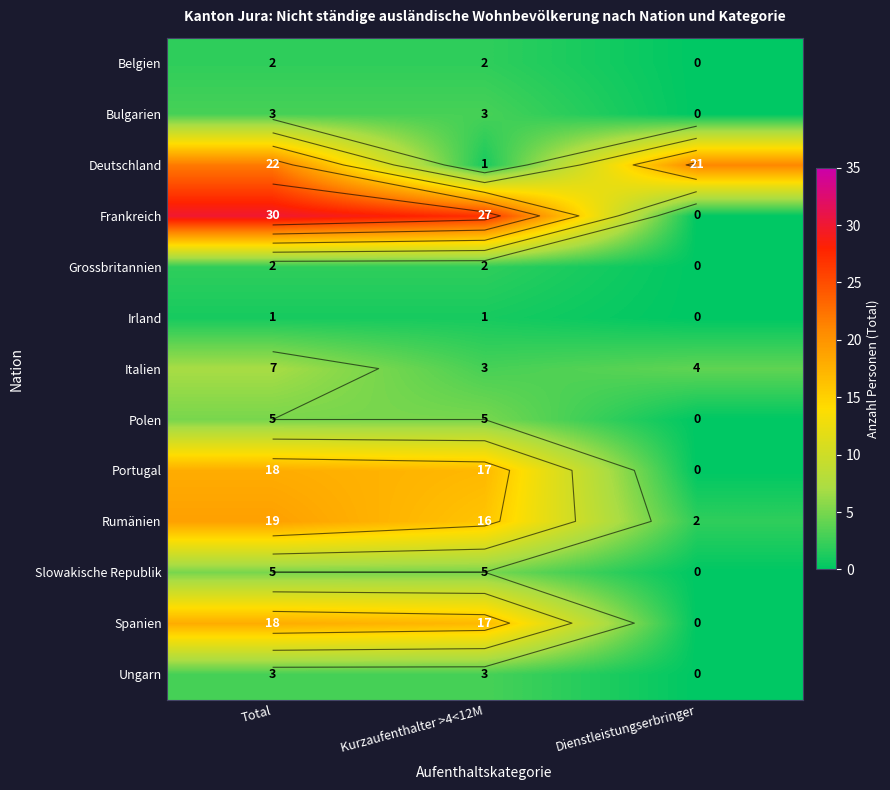

Is it true that Irland equals 1 at Total?

False